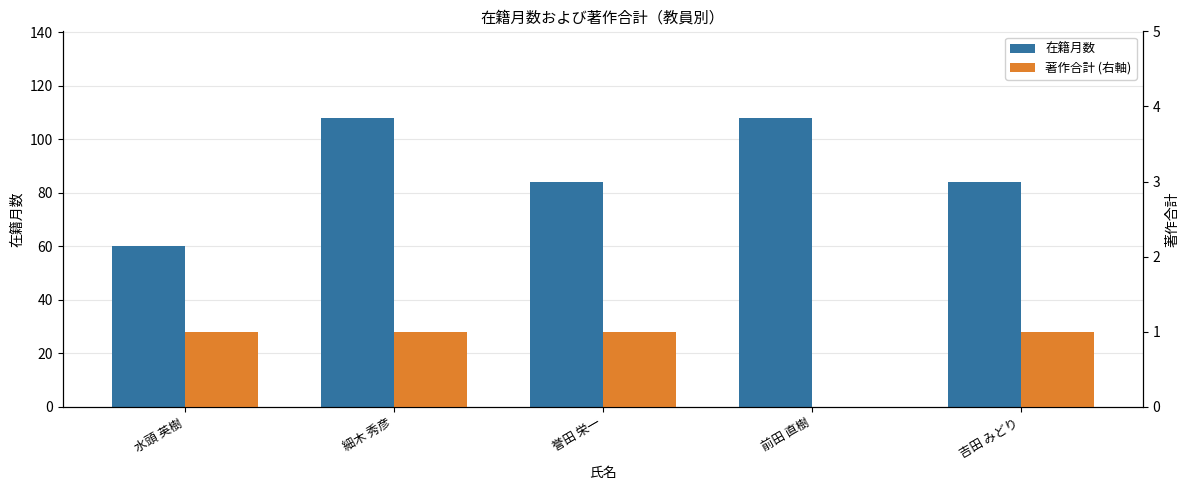

What is the difference between the 在籍月数 values at 細木 秀彦 and 水頭 英樹?

48